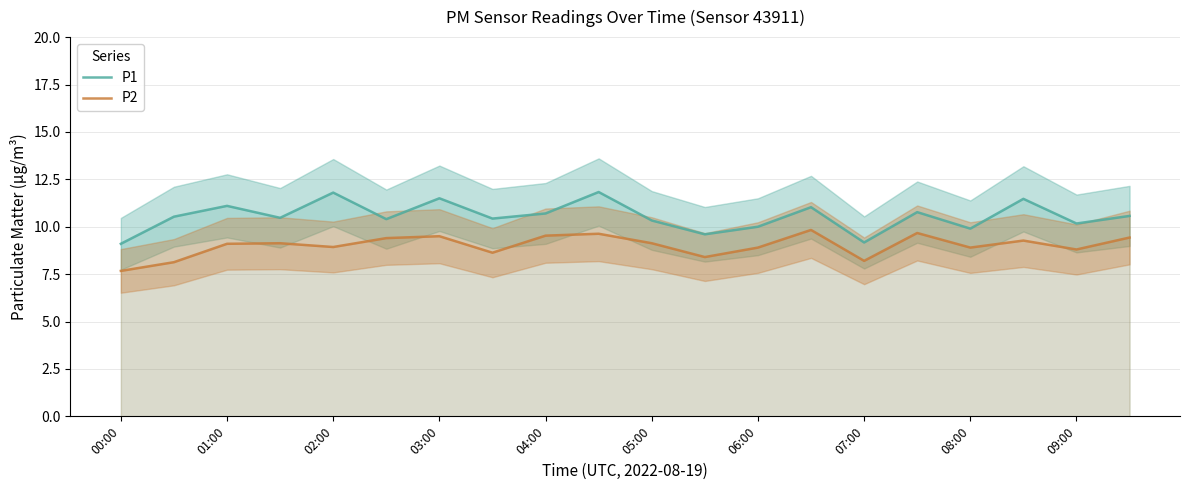

The value of P2 at 06:00 is 8.9. True or false?

True